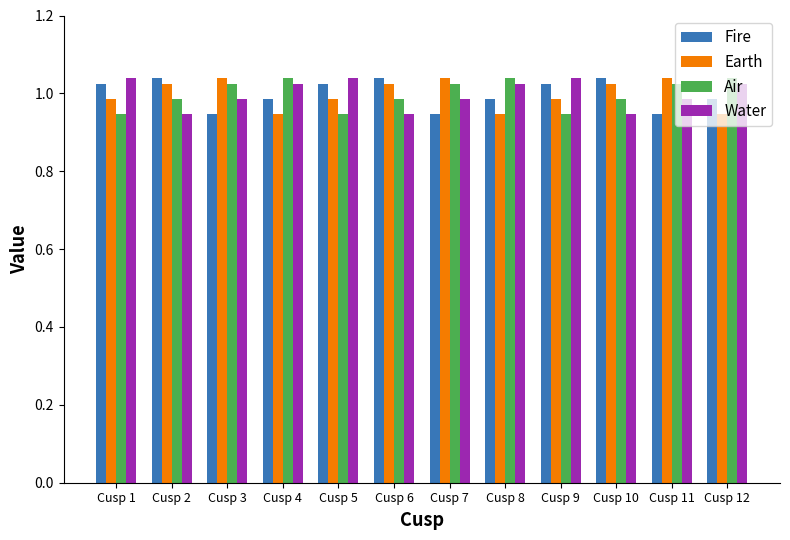

Is it true that Air equals 1.5 at Cusp 7?

False